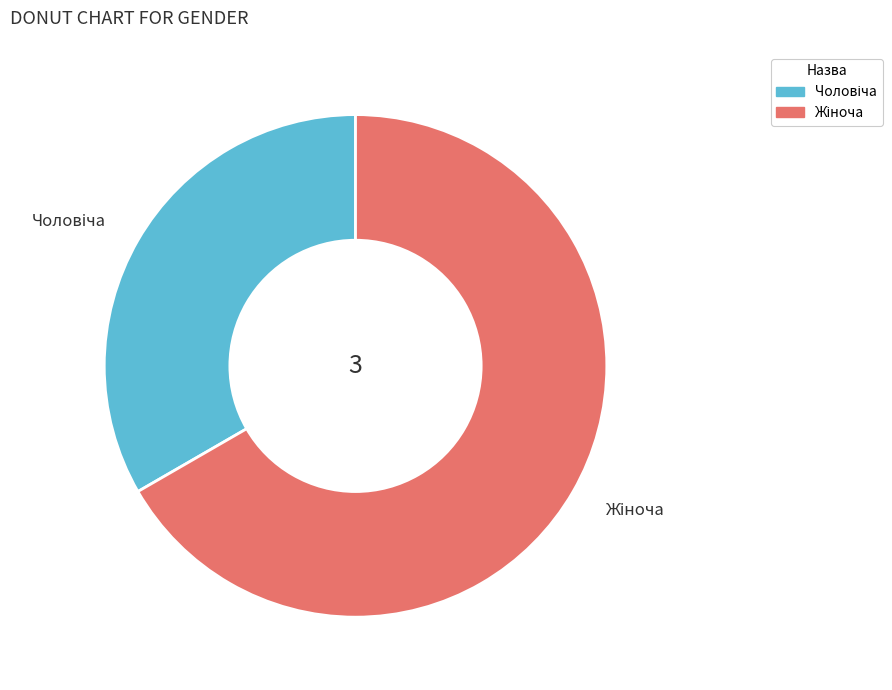

To the nearest percent, what percentage of the pie is Чоловіча?

33%